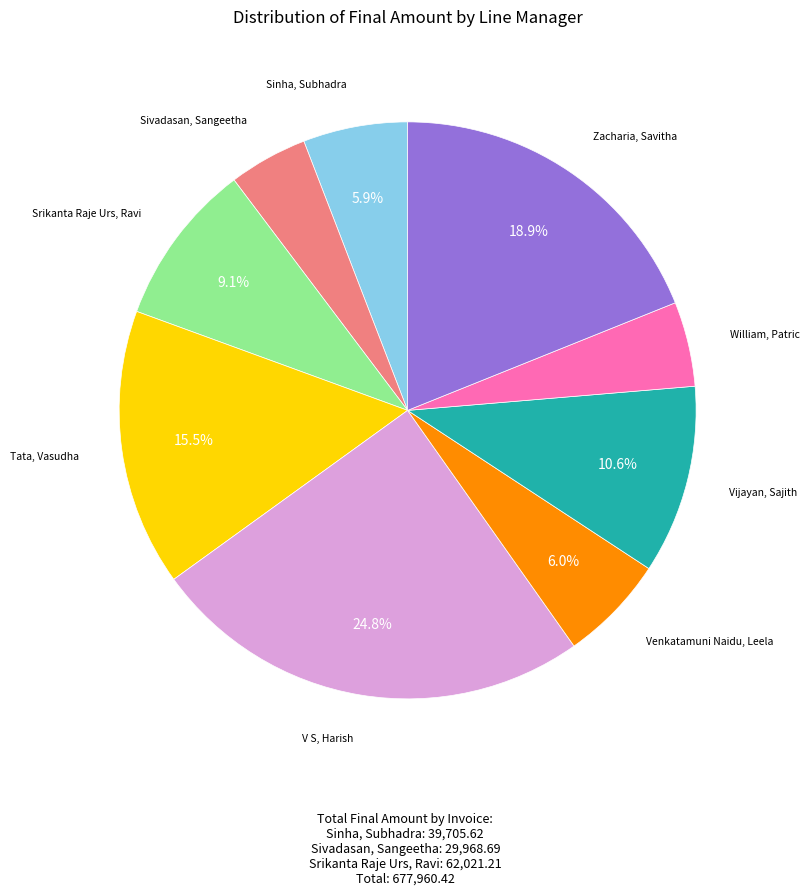

To the nearest percent, what is the average slice percentage?

11%